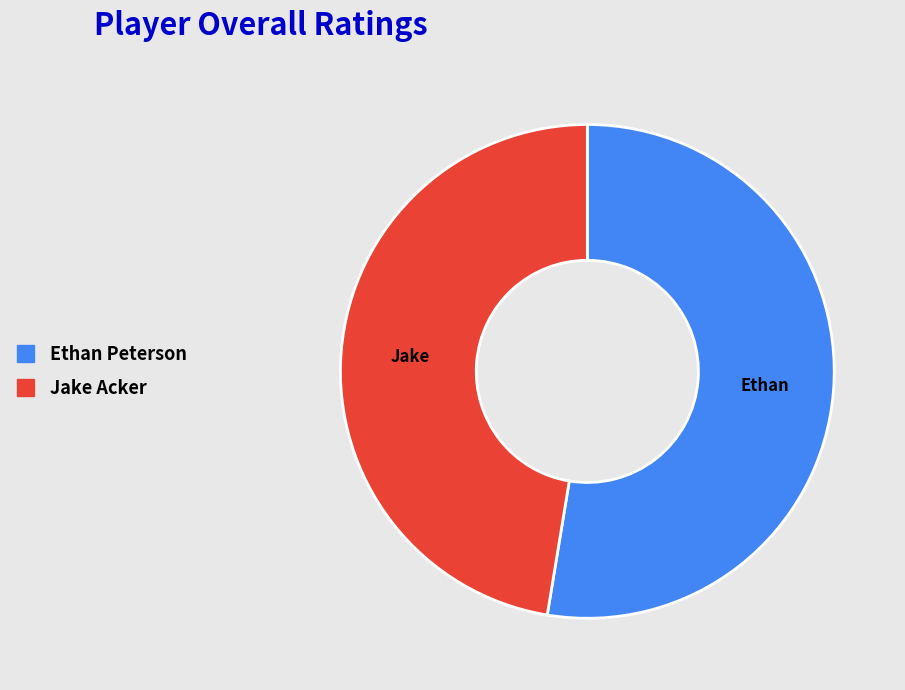

Which slice is the smallest?

Jake Acker